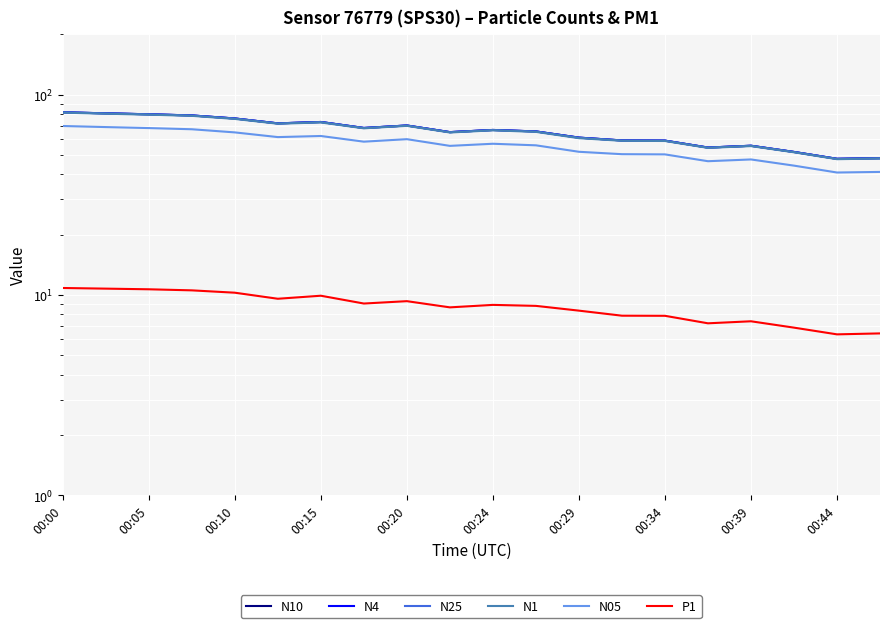

At which category is the sum across all series the highest?

00:00